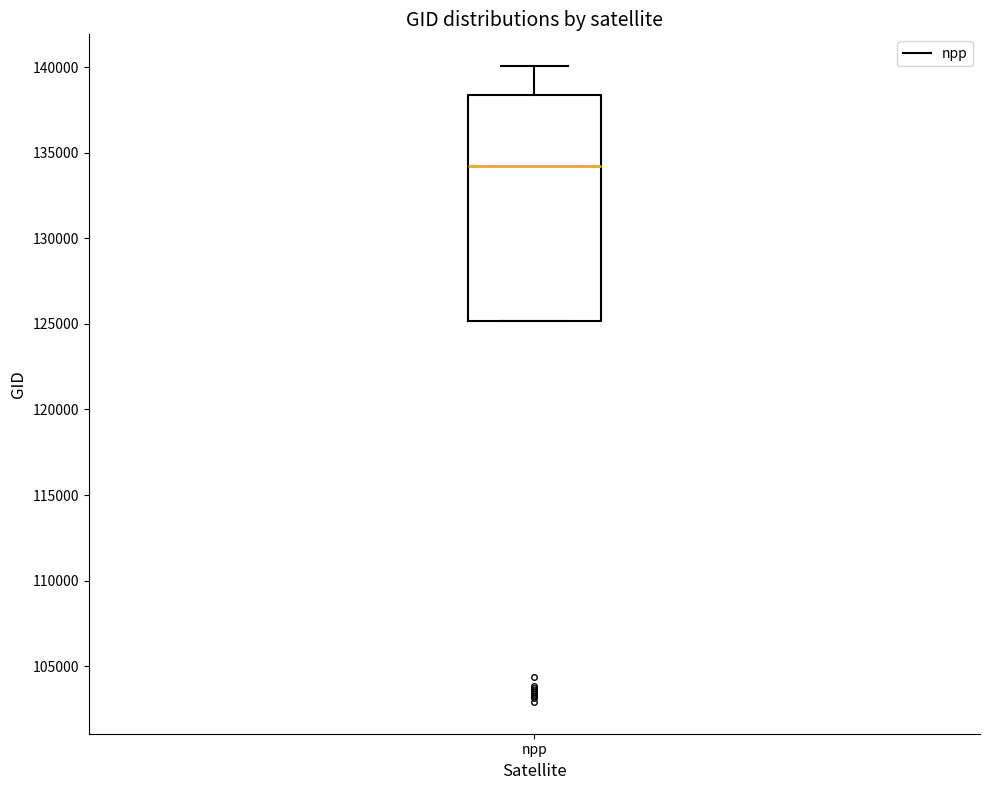

Read this box plot against the y-axis: the position of the median line, the range covered by the box, and the ends of both whiskers. The values are not printed on the chart, so give them approximately, as read against the axis.

median 134000, box 125000 to 138500, whiskers 125000 to 140000